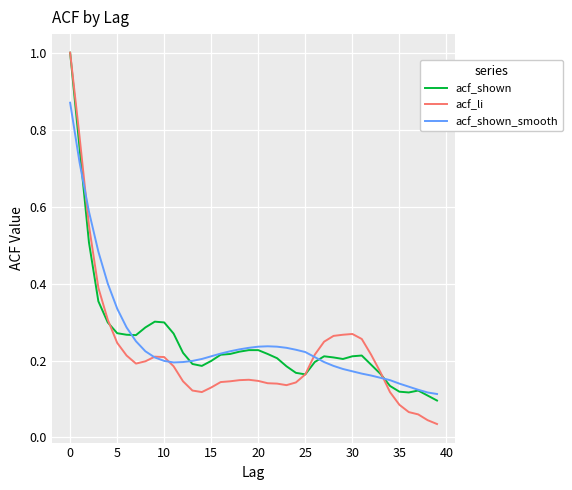

What is the maximum value shown in the chart?

1.0